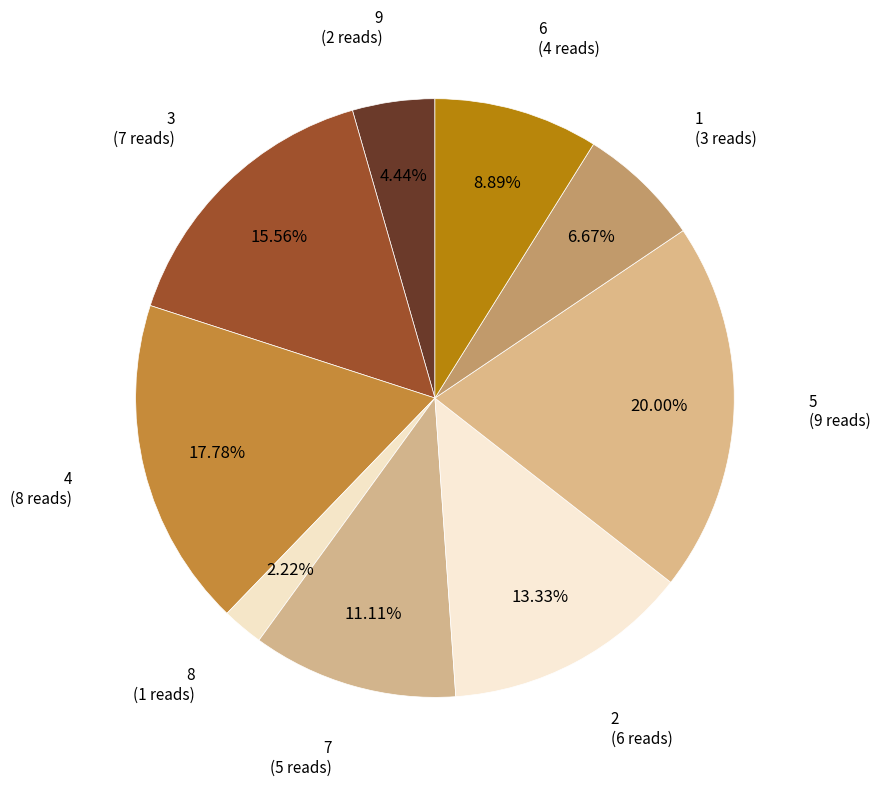

Does any single category account for the majority?

No